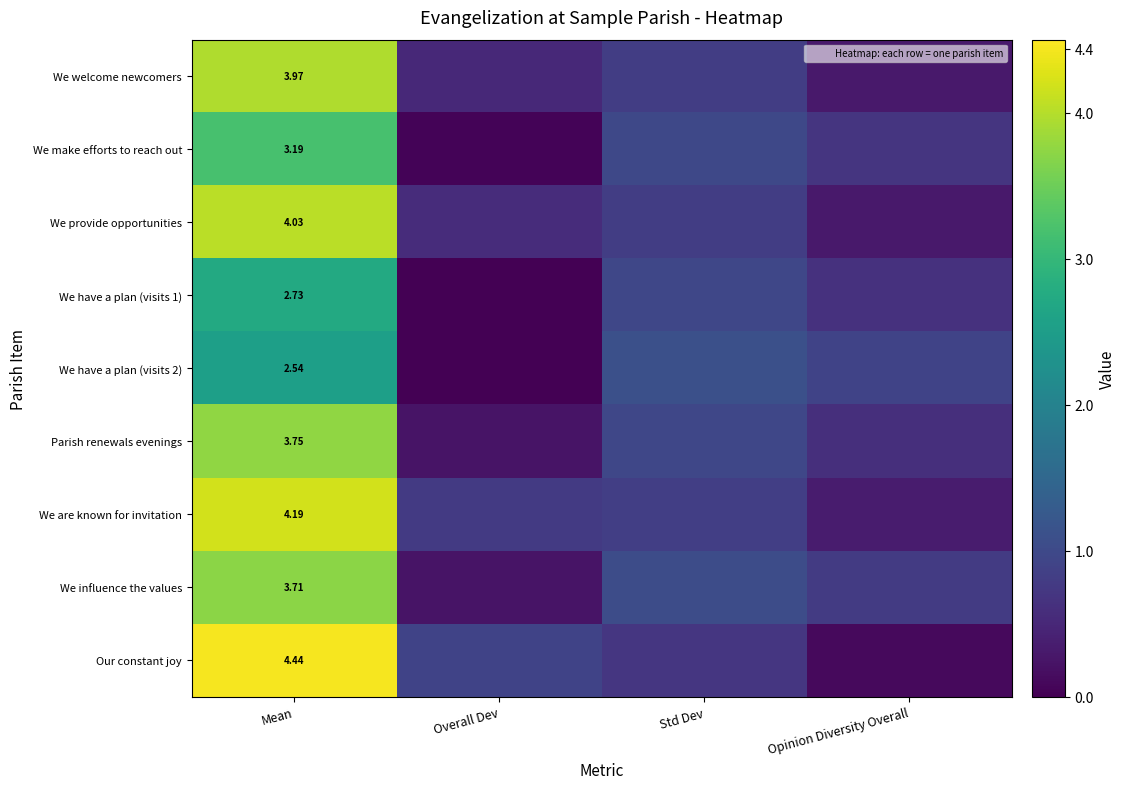

Where is We make efforts to reach out nearest to the value 1?

Std Dev